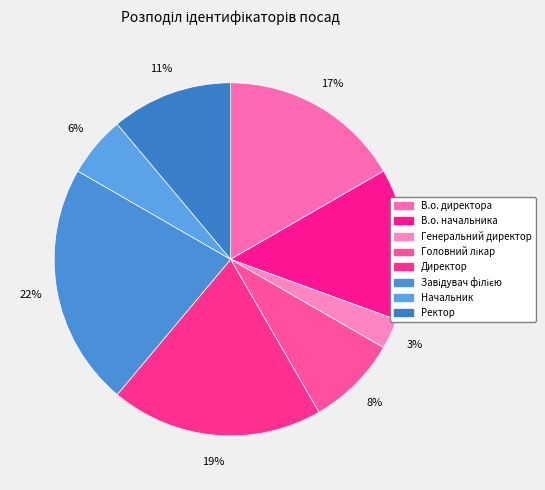

To the nearest percent, what is the average slice percentage?

12%